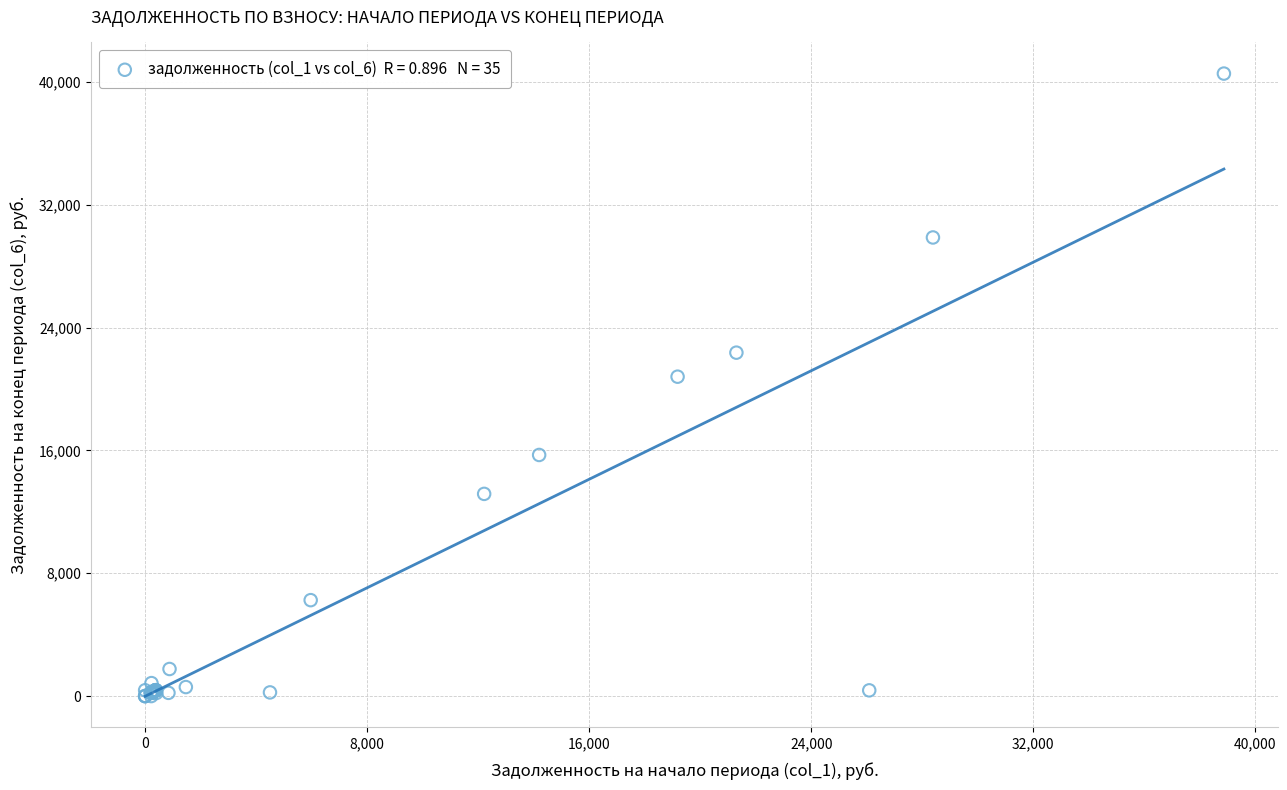

What Y value in the scatter plot is closest to 20267?

20797.8